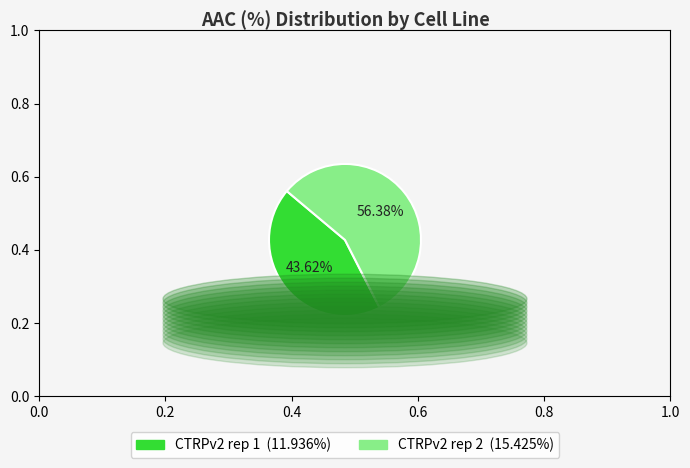

Which category accounts for the majority?

CTRPv2 rep 2